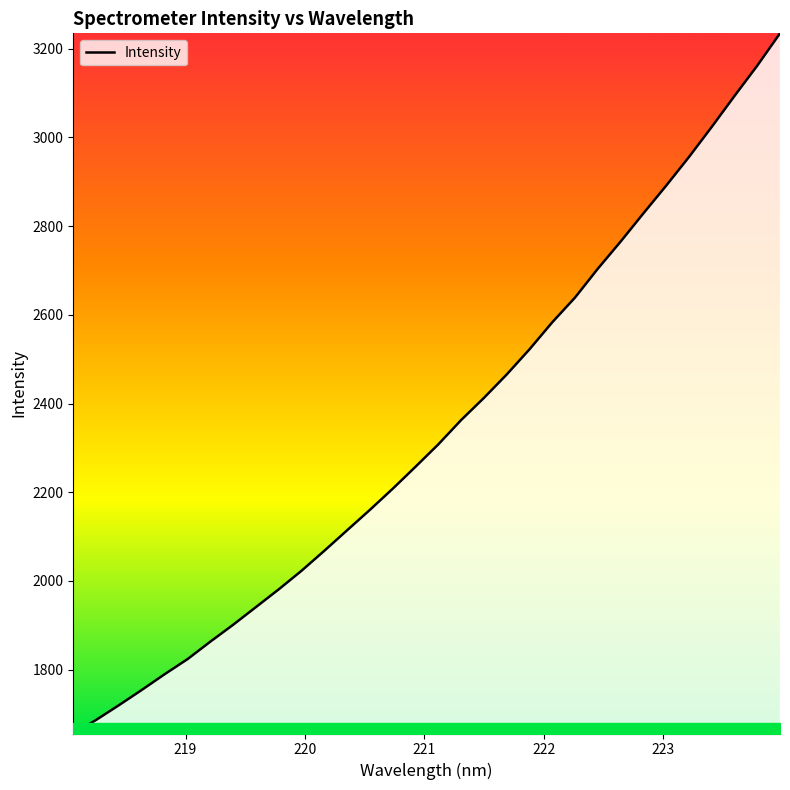

What is the difference between the maximum and minimum values?

1578.5